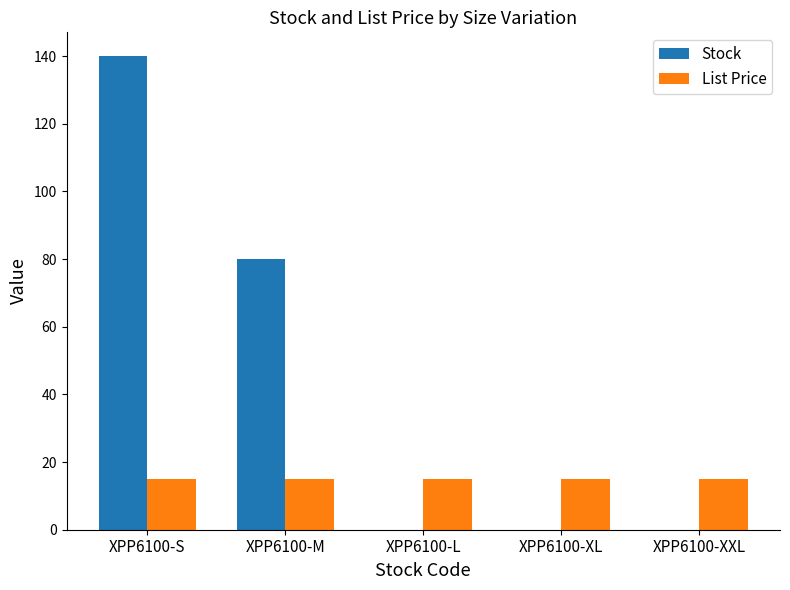

How many Stock values are between 0 and 80?

4